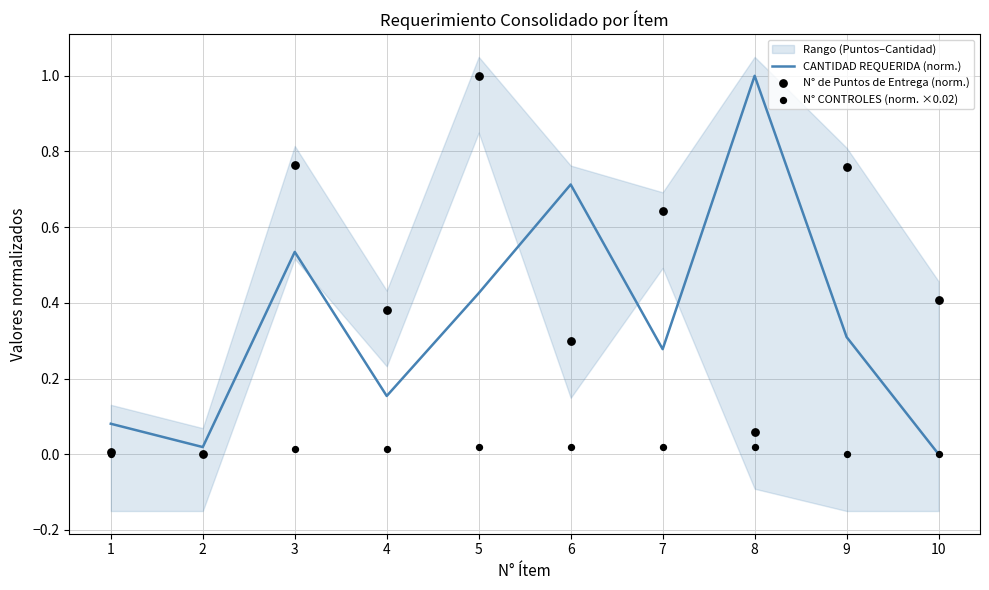

Which series reaches the maximum Y coordinate?

CANTIDAD REQUERIDA (norm.)